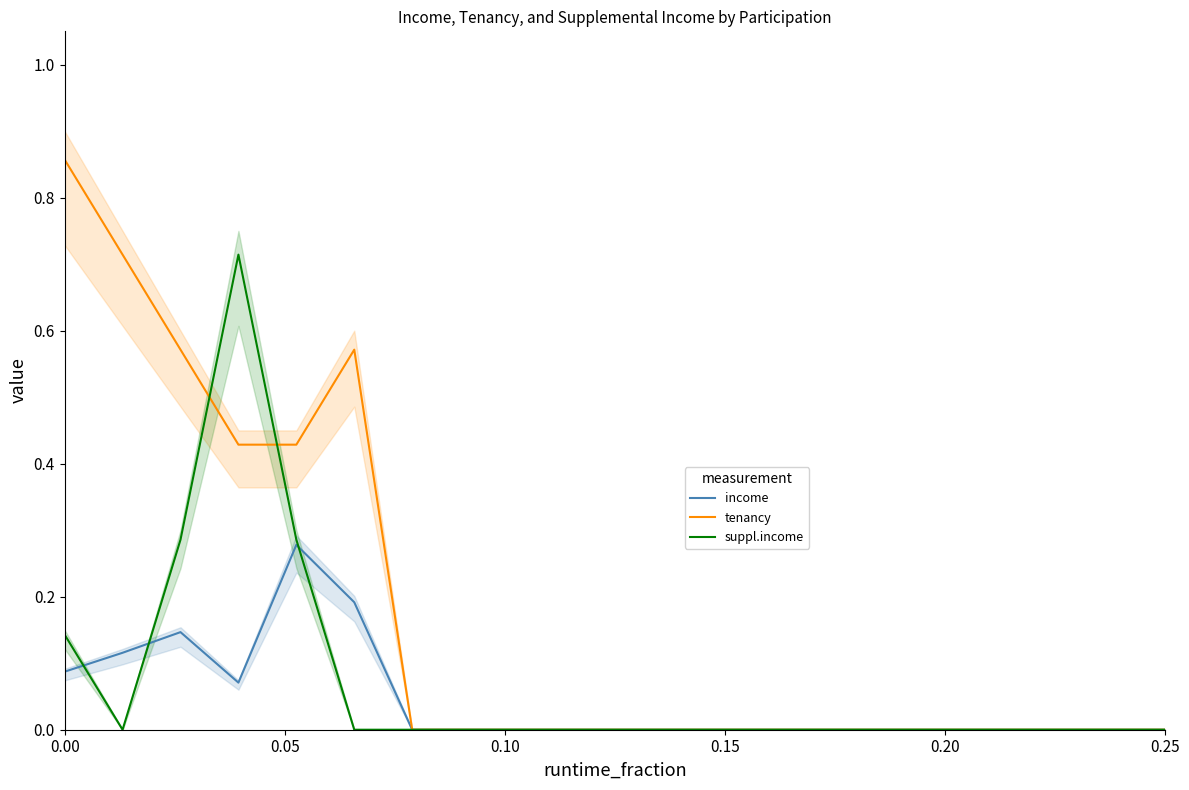

Which has a higher value, 18 or 16?

18